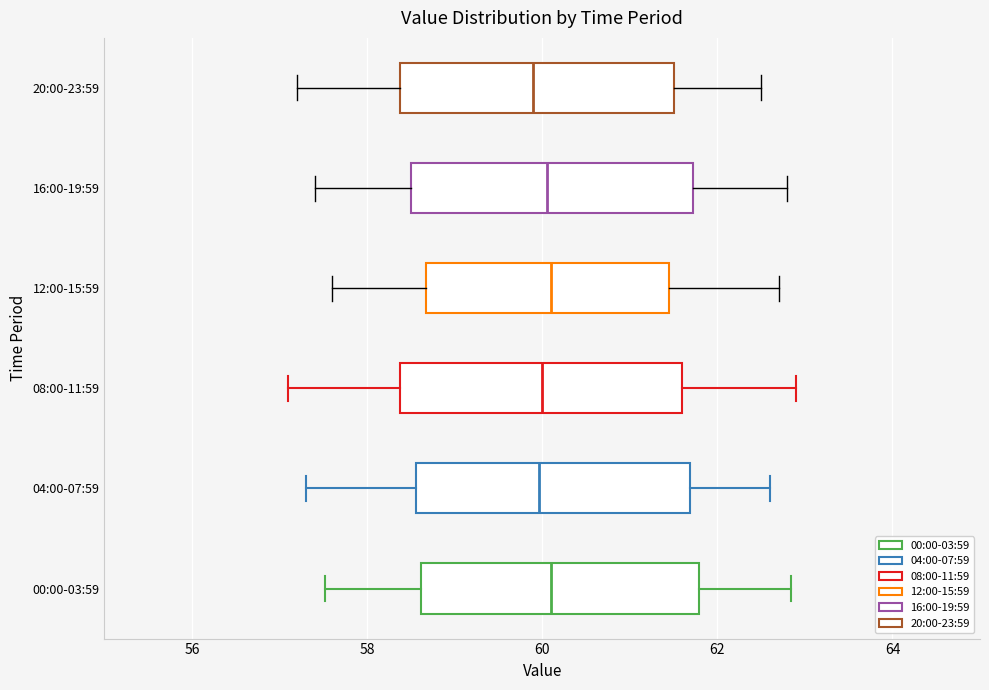

Reading bottom to top, read every box against the x-axis: the position of its median line, the range the box covers, and the ends of its whiskers. The values are not printed on the chart, so give them approximately, as read against the axis.

00:00-03:59: median 60.2, box 58.6 to 61.8, whiskers 57.6 to 62.8
04:00-07:59: median 60.0, box 58.6 to 61.6, whiskers 57.4 to 62.6
08:00-11:59: median 60.0, box 58.4 to 61.6, whiskers 57.2 to 63.0
12:00-15:59: median 60.2, box 58.6 to 61.4, whiskers 57.6 to 62.8
16:00-19:59: median 60.0, box 58.6 to 61.8, whiskers 57.4 to 62.8
20:00-23:59: median 60.0, box 58.4 to 61.6, whiskers 57.2 to 62.6